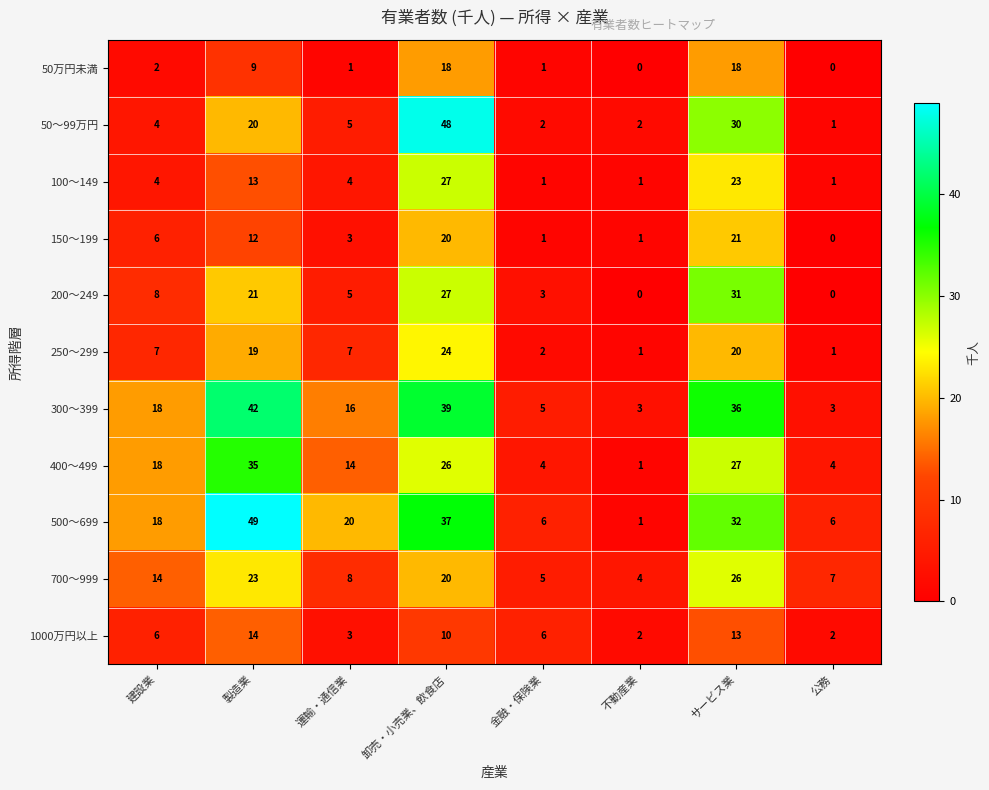

What is the total value across all series at 製造業?

257